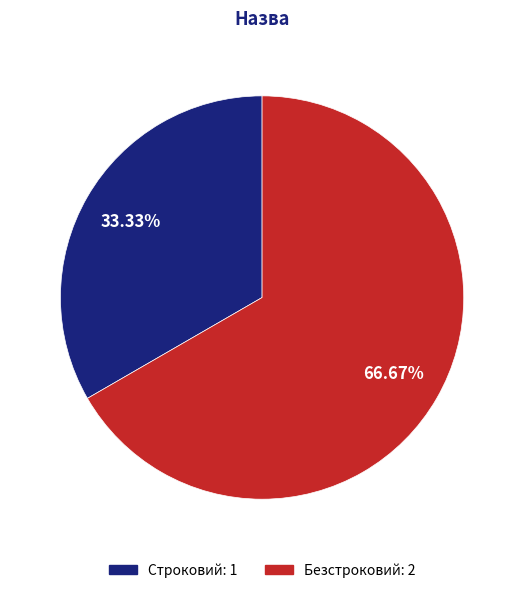

Combined, do Безстроковий and Строковий account for over 50%?

Yes